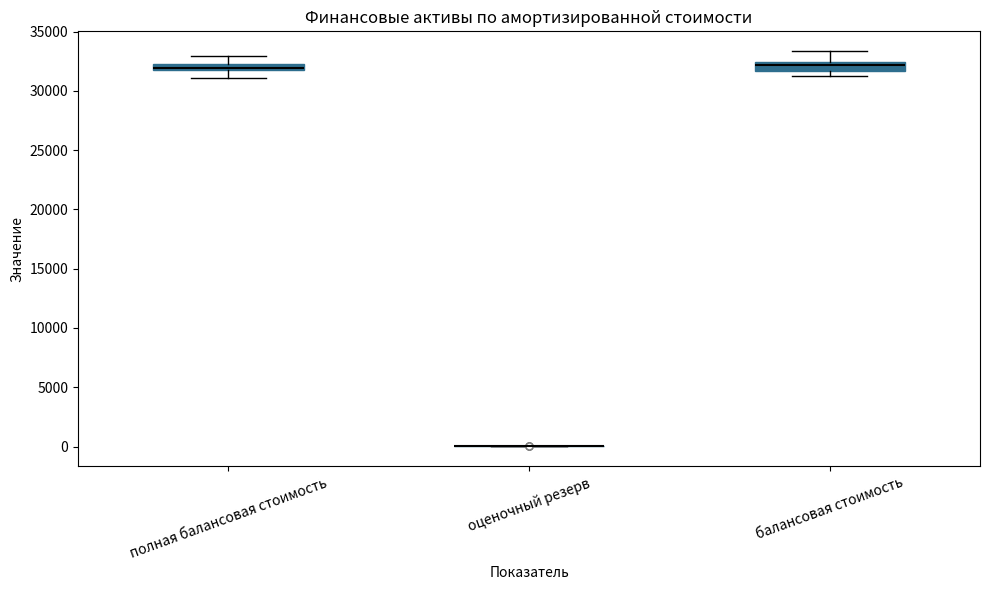

Where does the lower whisker of the box for полная балансовая стоимость end on the y-axis? The values are not printed on the chart, so give them approximately, as read against the axis.

31000